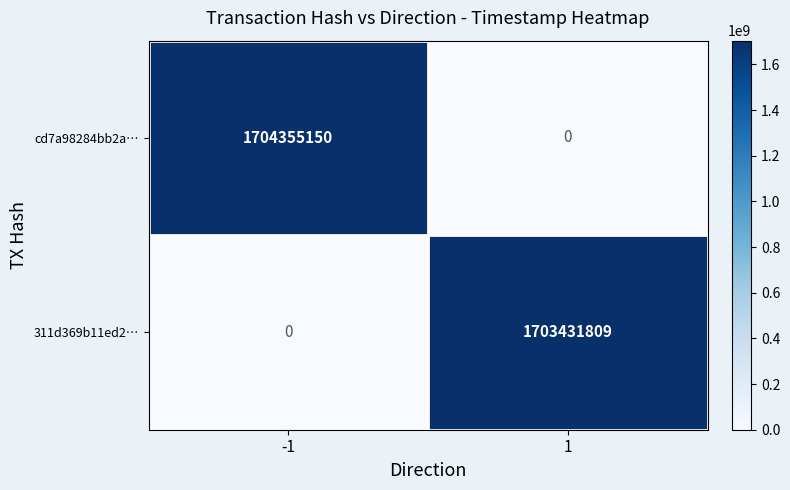

At -1, list the series in order from smallest to largest.

311d369b11ed2…, cd7a98284bb2a…